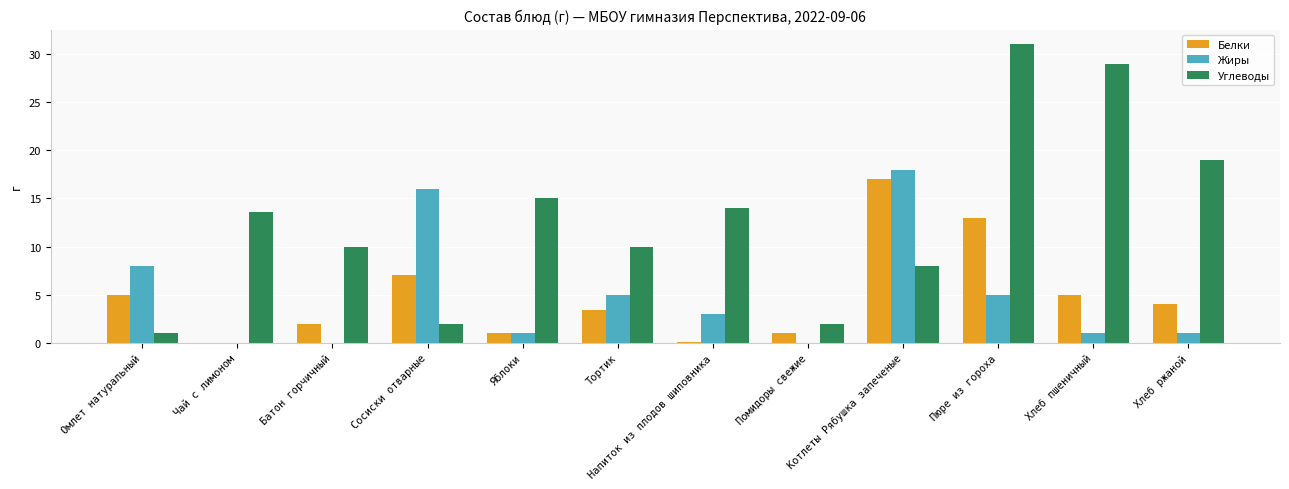

Count the number of data series in this chart.

3